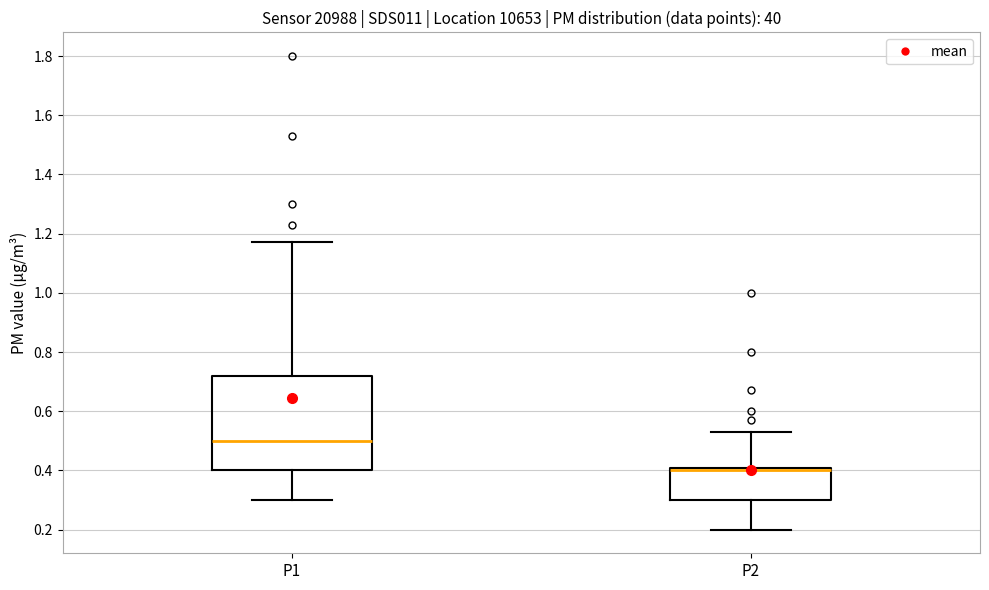

Reading left to right, read every box against the y-axis: the position of its median line, the range the box covers, and the ends of its whiskers. The values are not printed on the chart, so give them approximately, as read against the axis.

P1: median 0.50, box 0.40 to 0.72, whiskers 0.30 to 1.18
P2: median 0.40 (just below the box's upper edge), box 0.30 to 0.40, whiskers 0.20 to 0.54